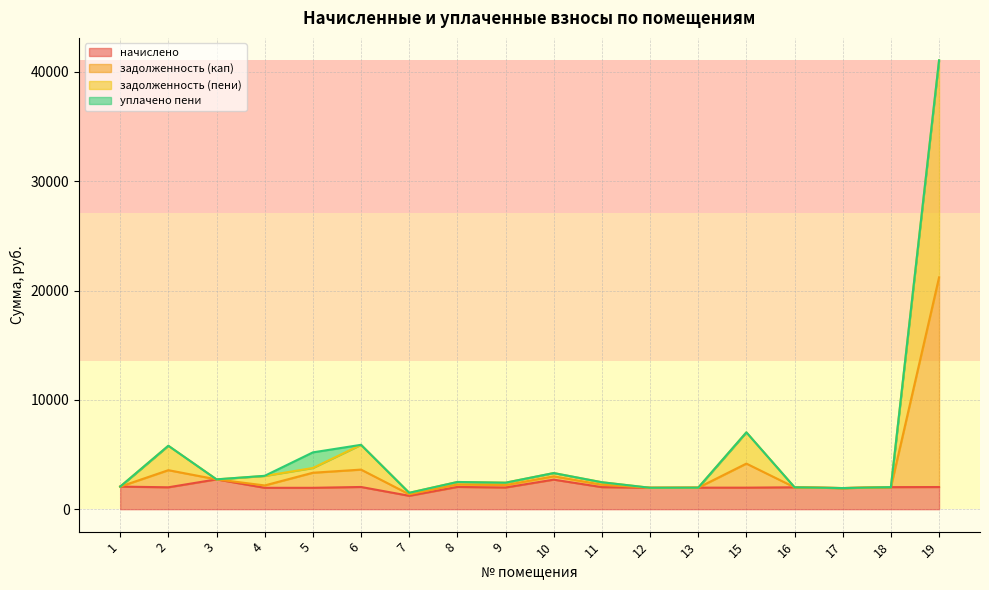

Which has a higher value, 10 or 12?

10